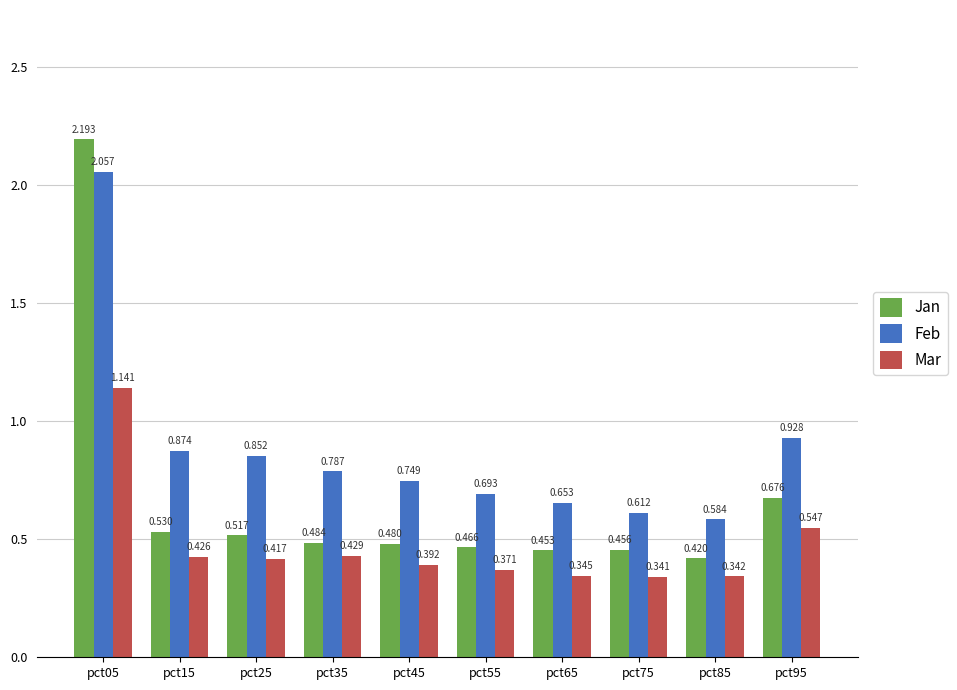

Which series has the widest spread of values?

Jan